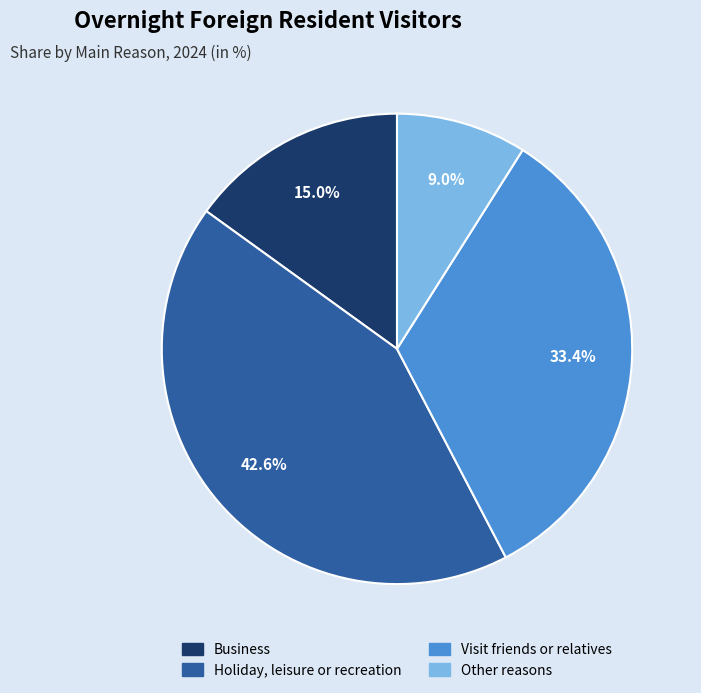

Which category has the biggest portion of the pie?

Holiday, leisure or recreation